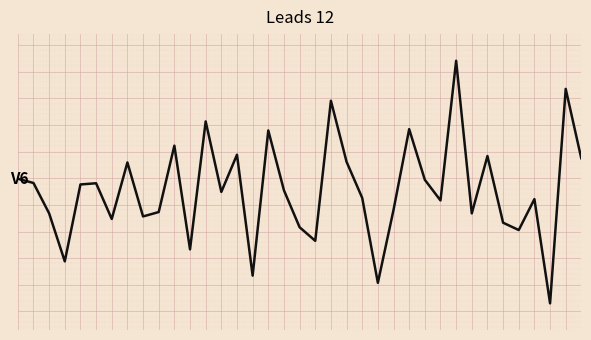

What is the difference between the maximum and minimum values?

18.2